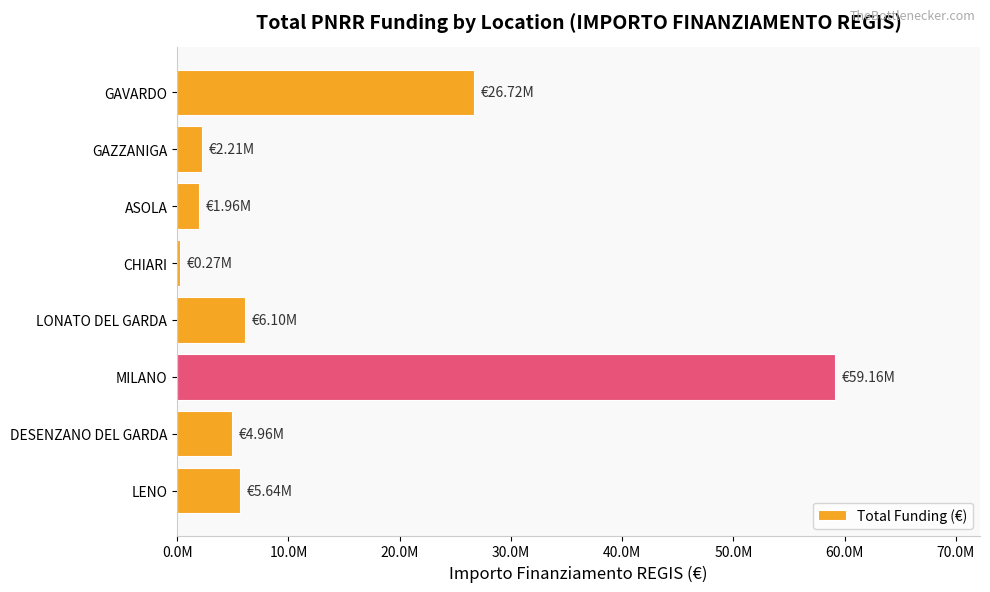

Which category has the highest value across all series?

MILANO